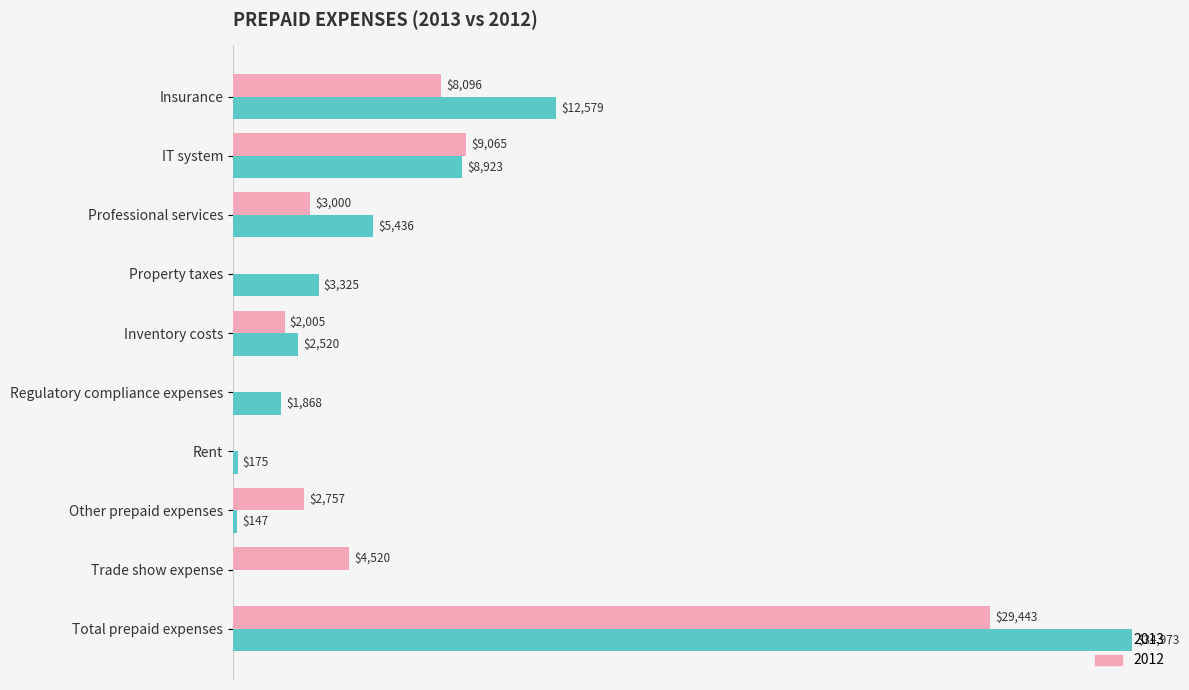

Which category has the highest value across all series?

Total prepaid expenses